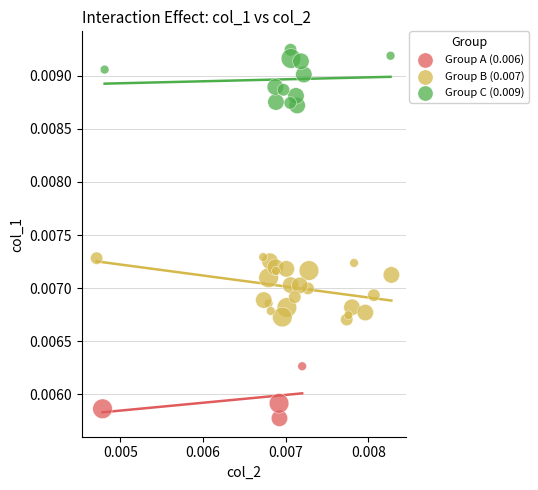

Which series contains the lowest Y value?

Group A (0.006)